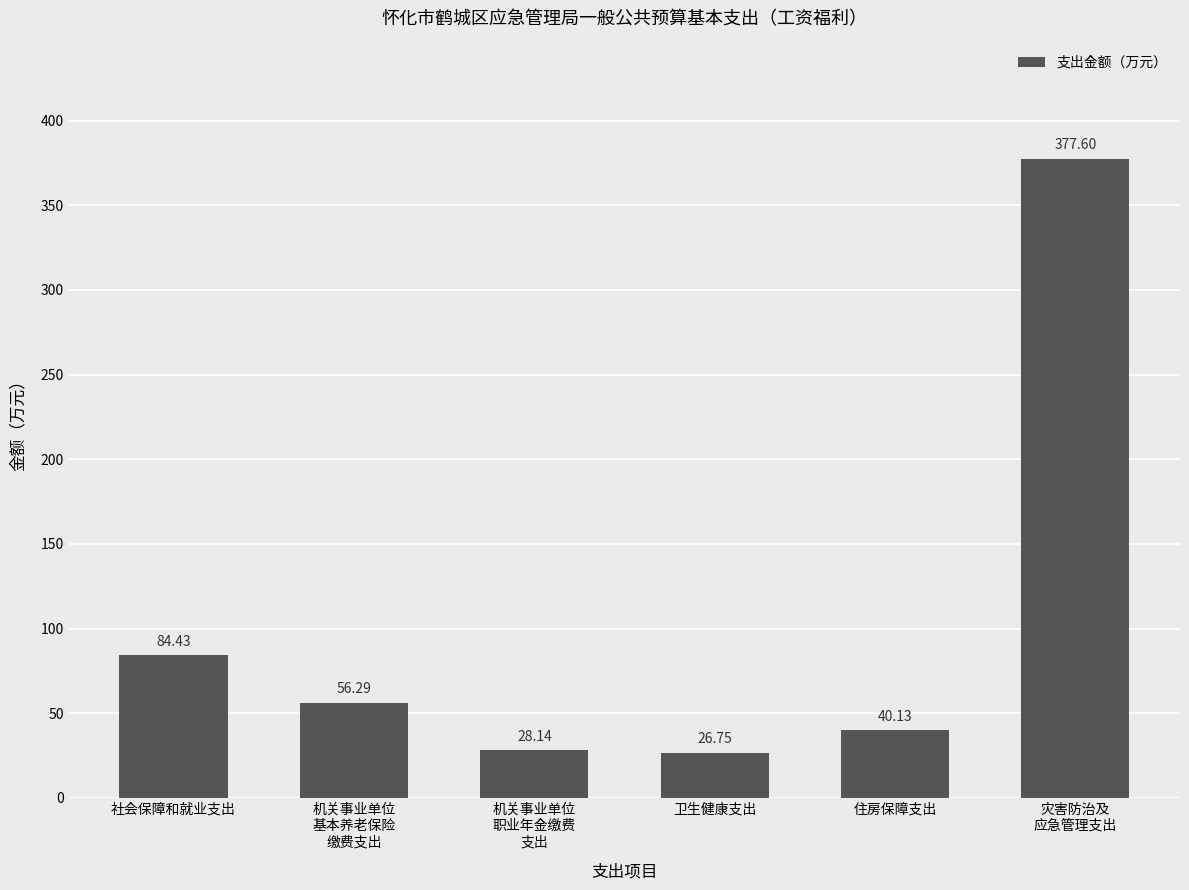

Which label corresponds to the smallest value in the chart?

卫生健康支出